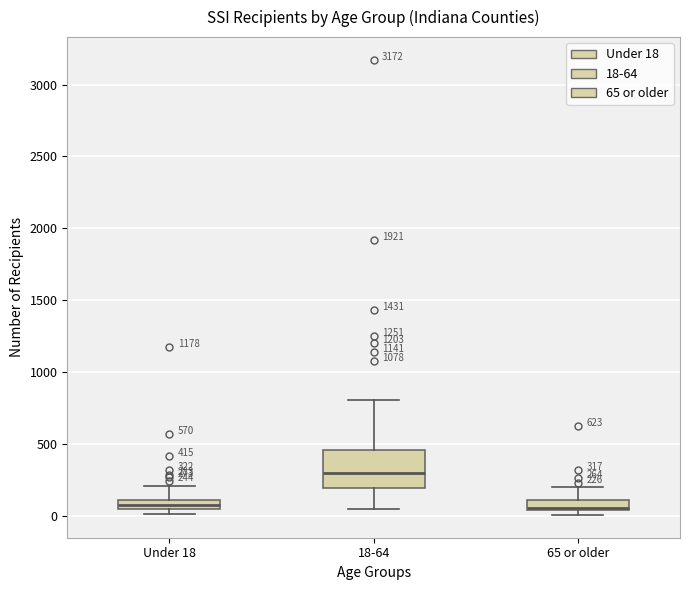

Comparing the boxes themselves (not the whiskers), which one is the tallest?

18-64